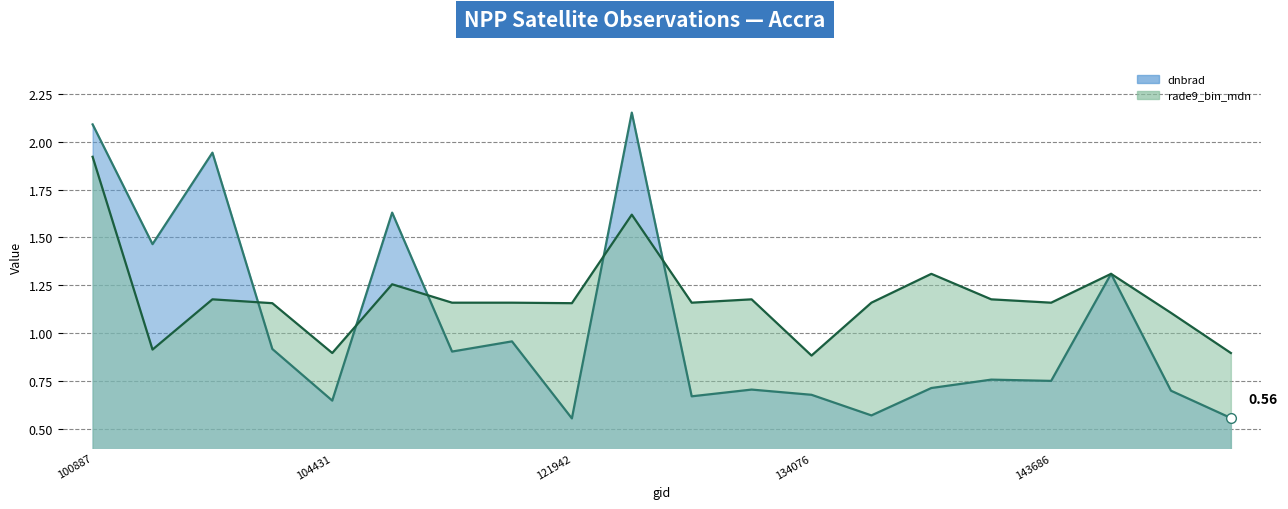

After their last crossing, which series has the higher values: rade9_bin_mdn_line or dnbrad_line?

rade9_bin_mdn_line